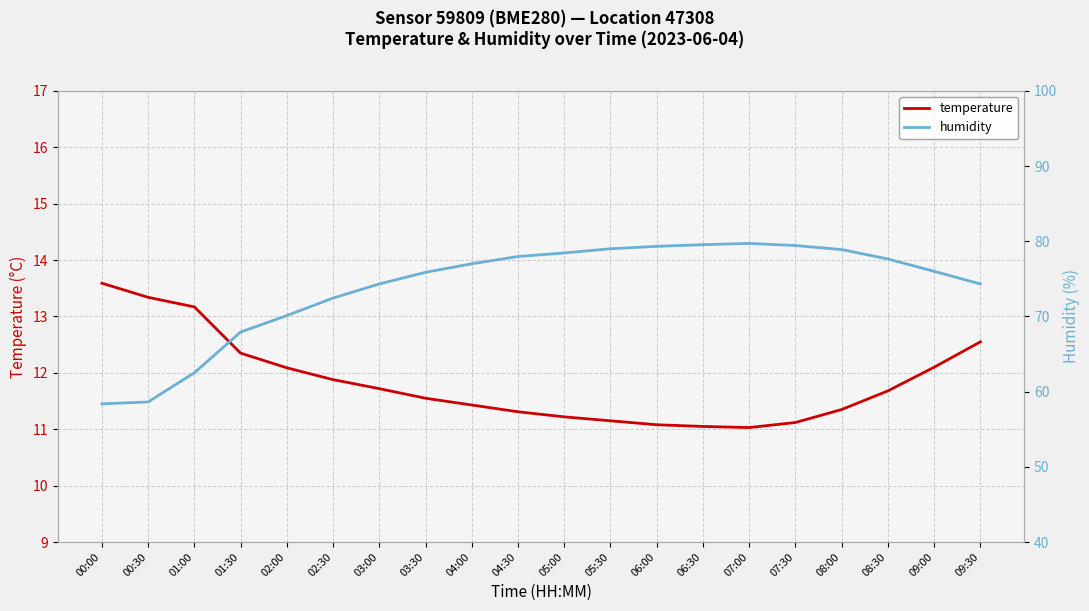

At which label does humidity reach its peak?

07:00